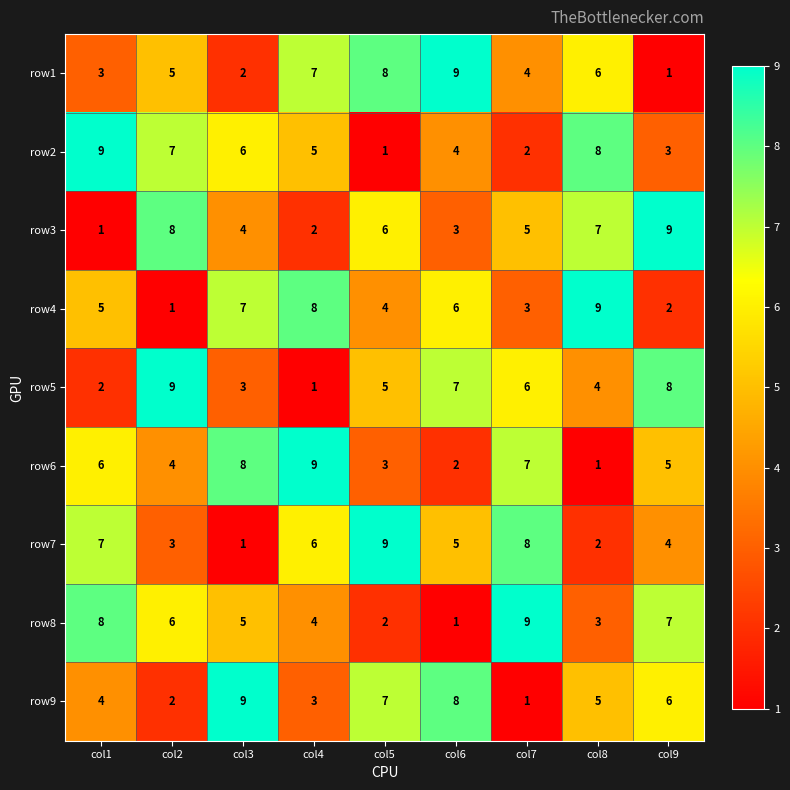

Between col3 and col8, which series saw the biggest shift?

row6